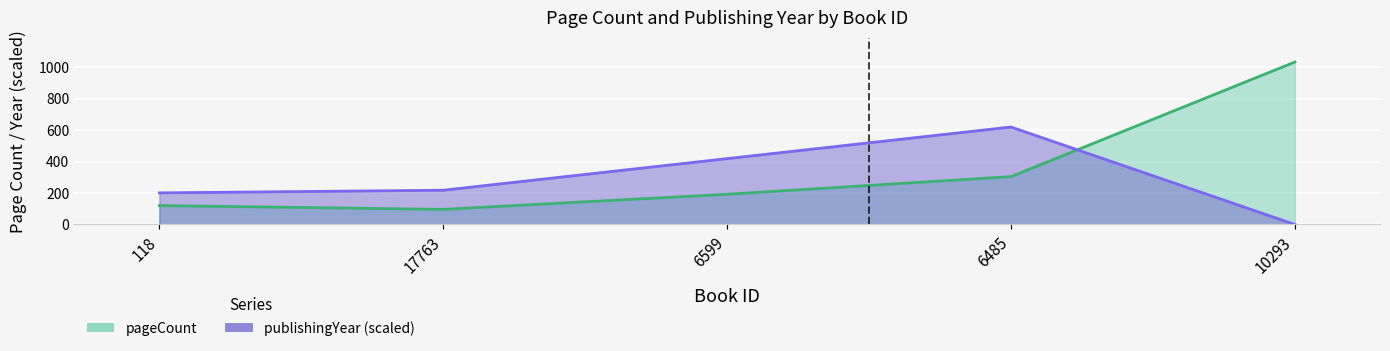

What are all the series names shown in the legend?

pageCount, publishingYear